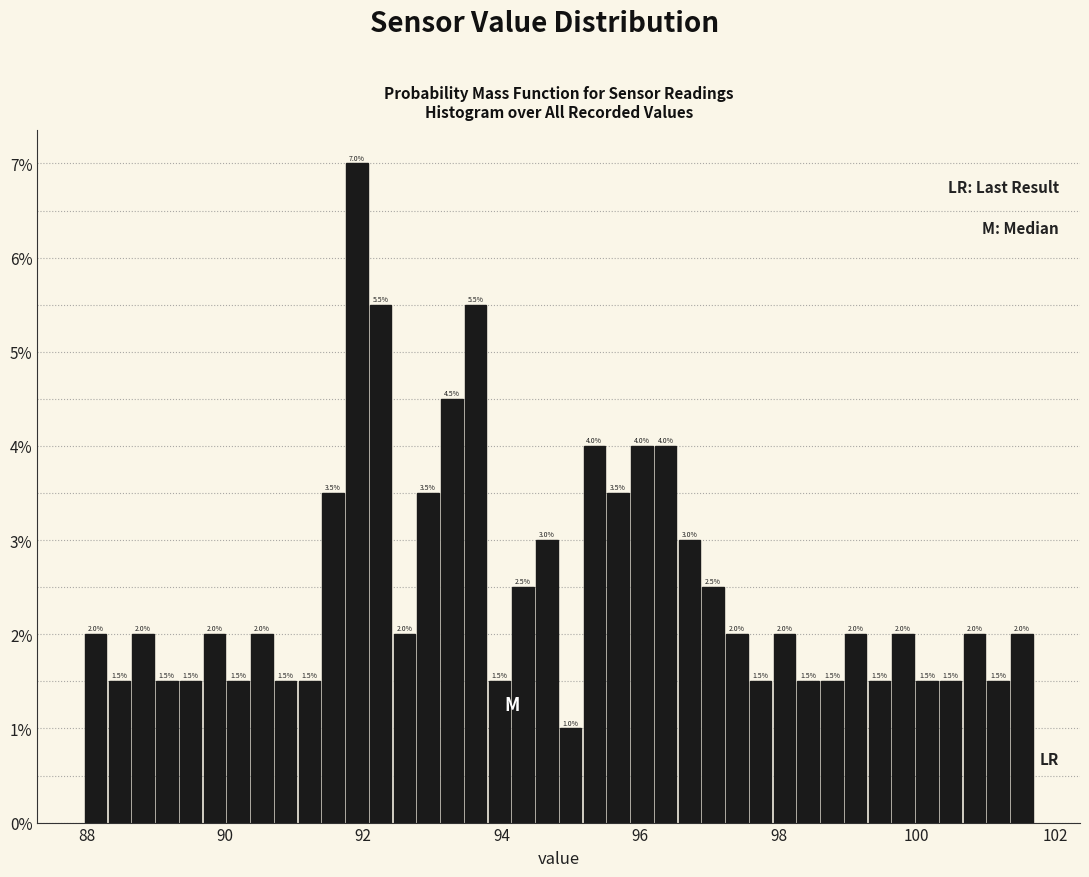

Around what value on the x-axis is the tallest bar? Give the approximate position of its centre, as read against the axis.

92.0